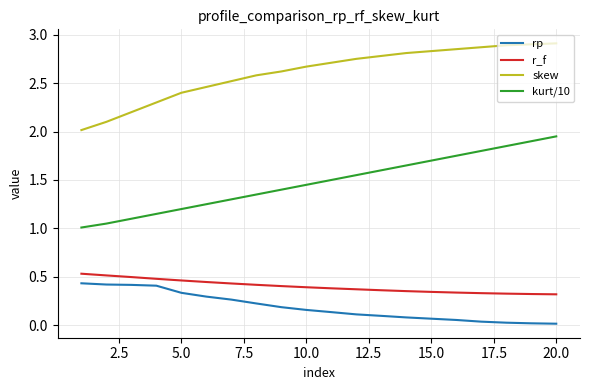

How many lines are shown in the chart?

4